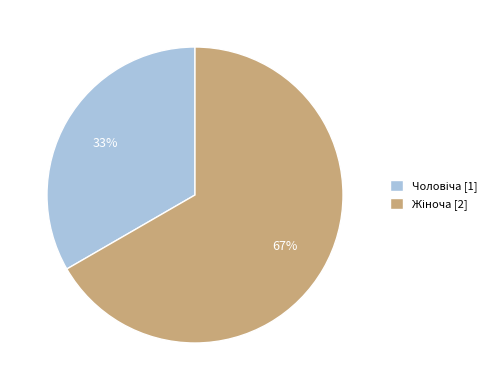

To the nearest percent, what is the average slice percentage?

50%